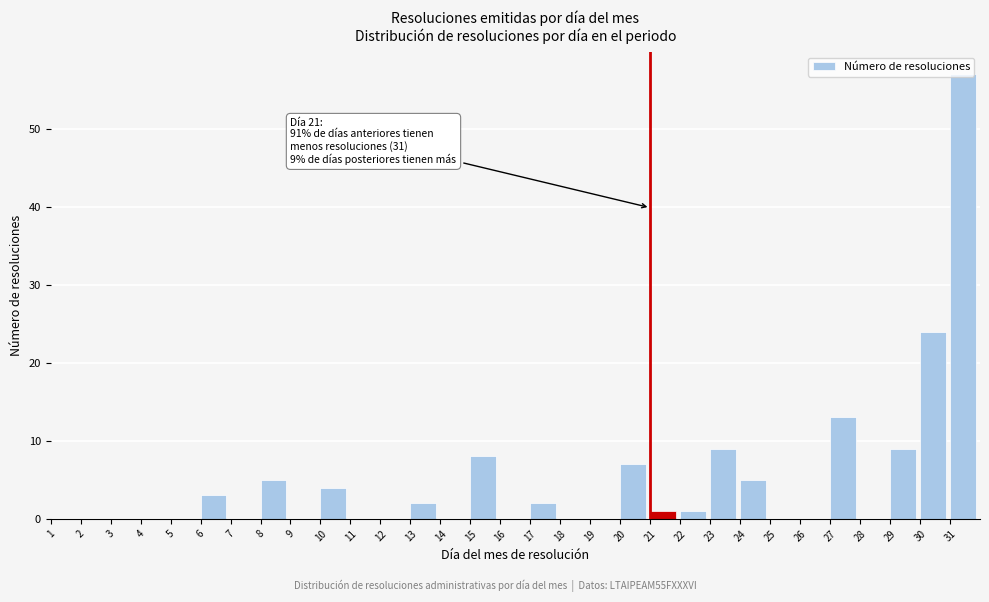

Which range on the x-axis has the tallest bar?

31 to 32